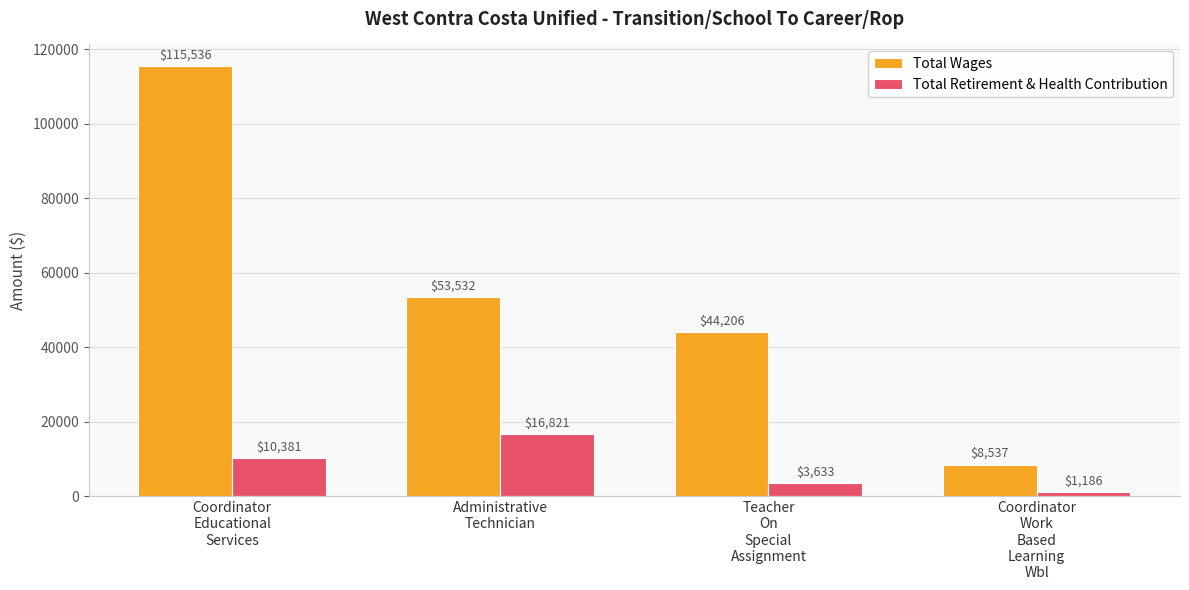

Between Coordinator
Educational
Services and Teacher
On
Special
Assignment, which series saw the biggest shift?

Total Wages